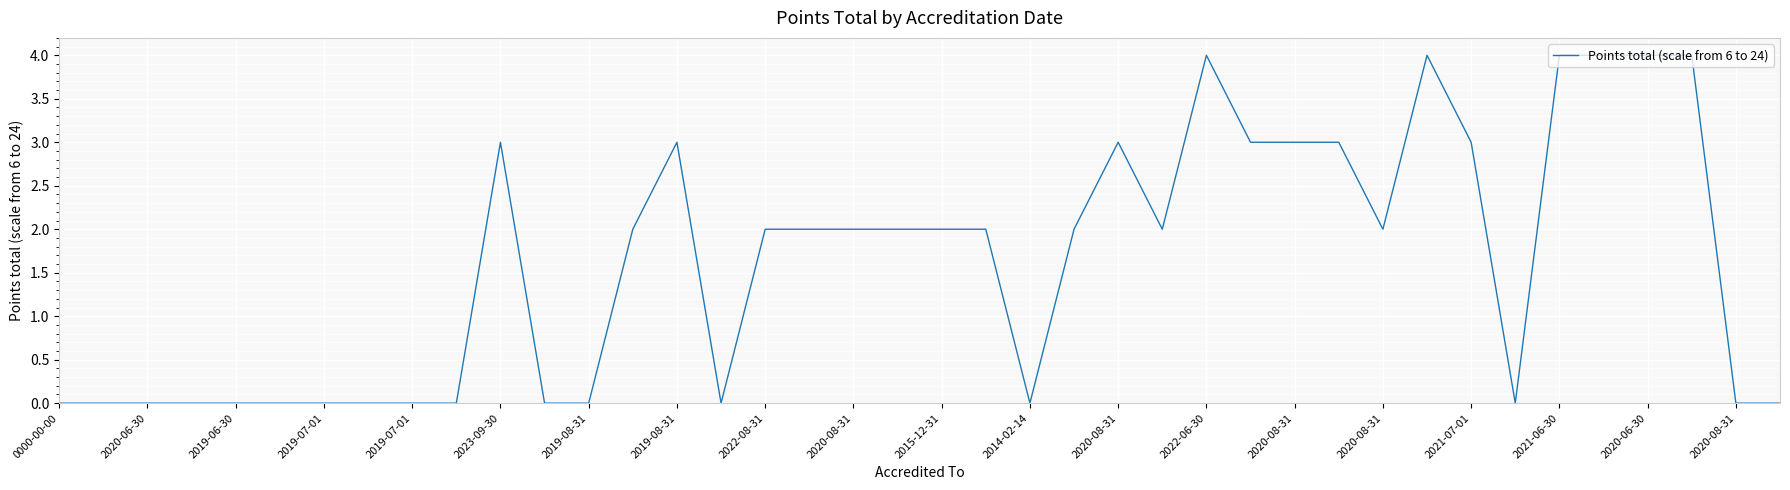

True or false: the data has more than 2 interior local peaks.

True